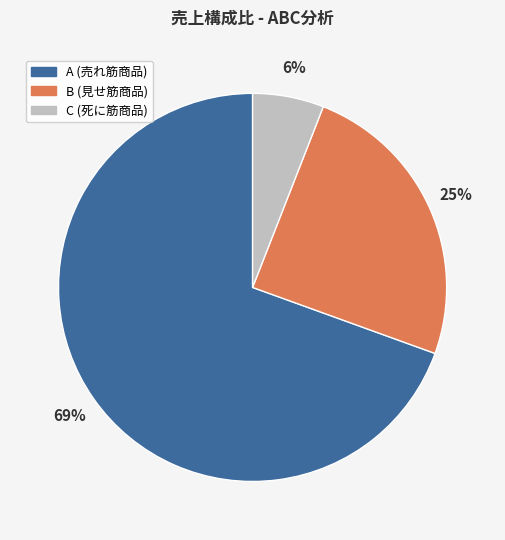

To the nearest percent, what is the average slice percentage?

33%